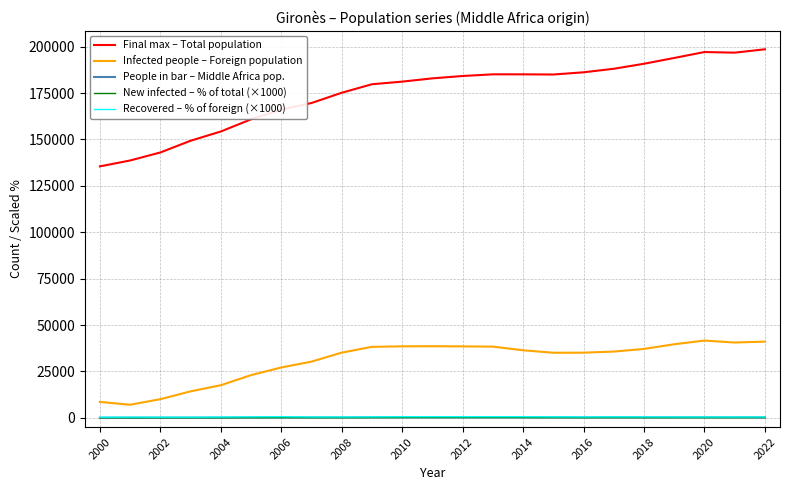

In People in bar – Middle Africa pop., how many points are higher than both neighbors (excluding endpoints)?

5